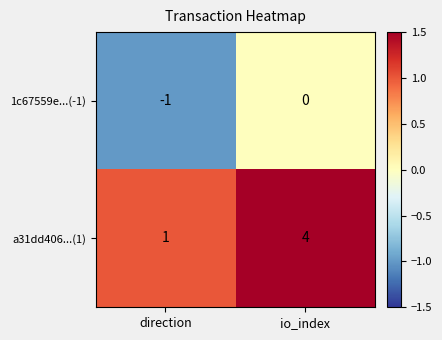

Reading right to left, extract all data points from this chart.

1c67559e...(-1): 0	-1
a31dd406...(1): 4	1